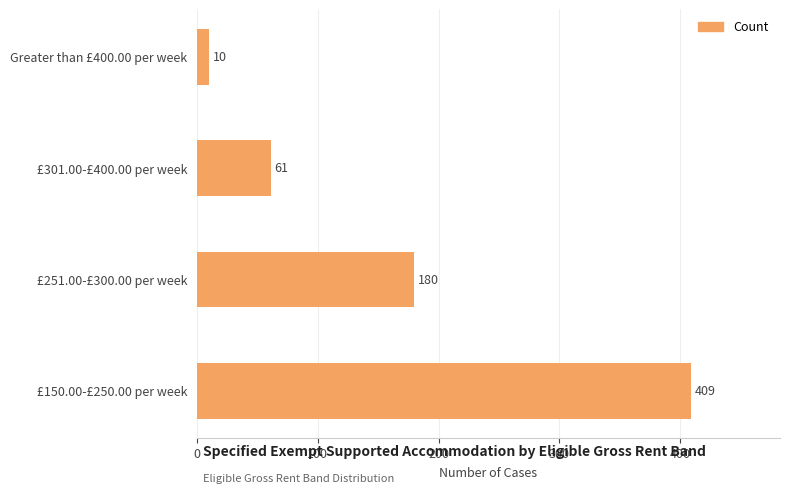

The value at £251.00-£300.00 per week is 180. True or false?

True